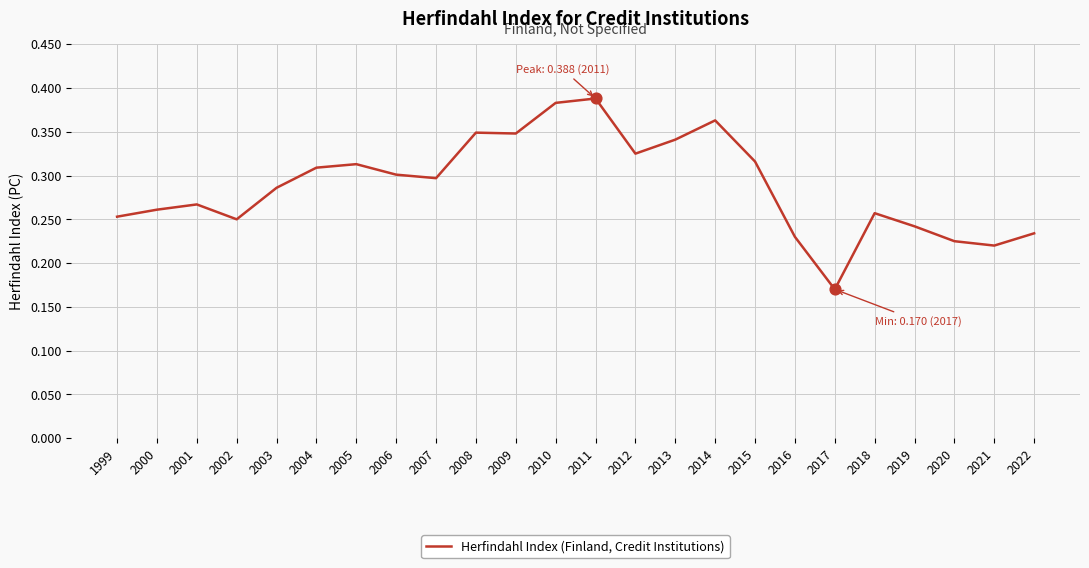

Between 2006 and 2007, which is larger?

2006